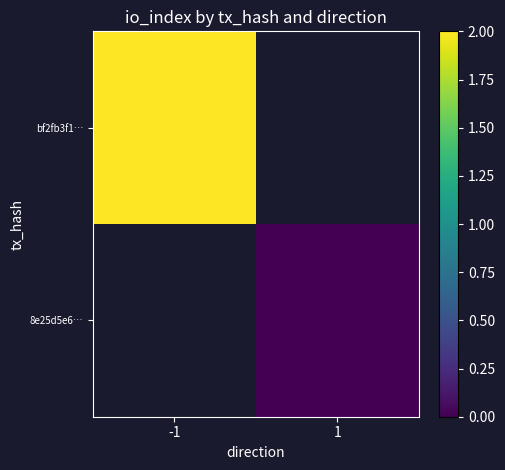

Which has a higher value, 1 or -1?

-1